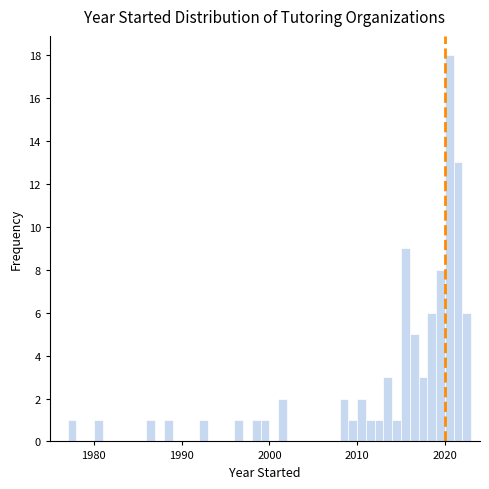

Read against the x-axis, roughly where is the centre of the tallest bar?

2021